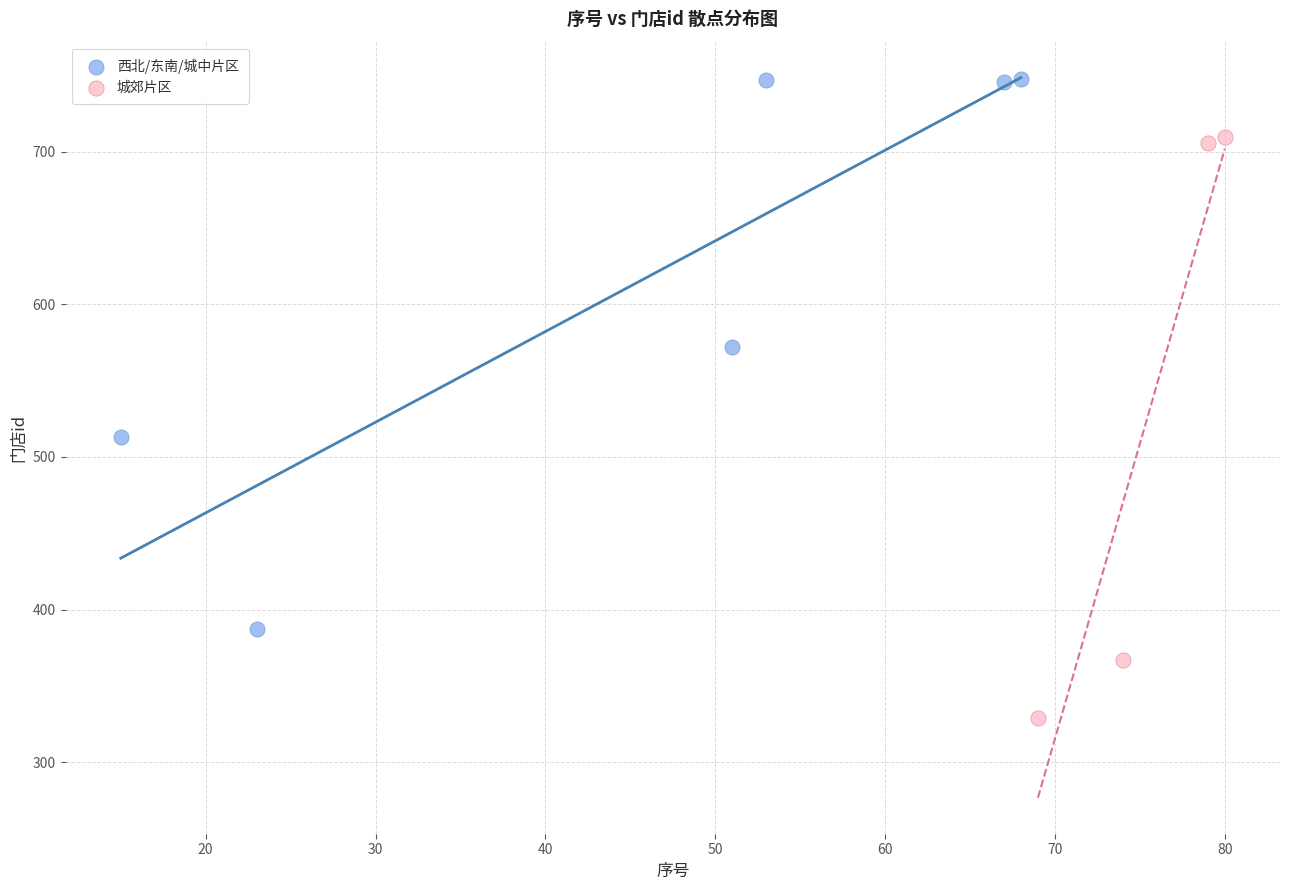

Which series has the widest spread of Y values?

城郊片区